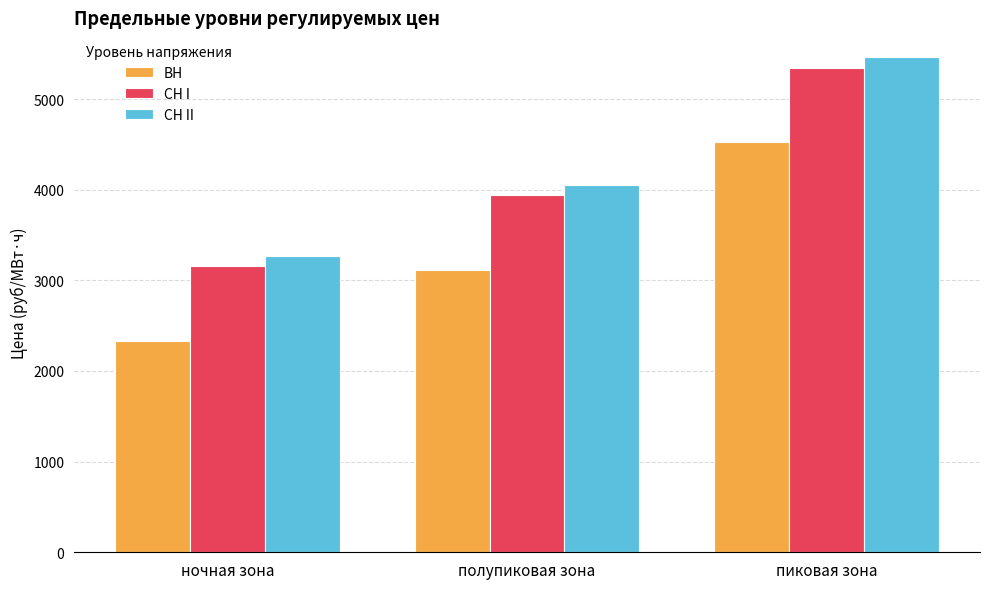

What is the total value across all series at полупиковая зона?

11106.6